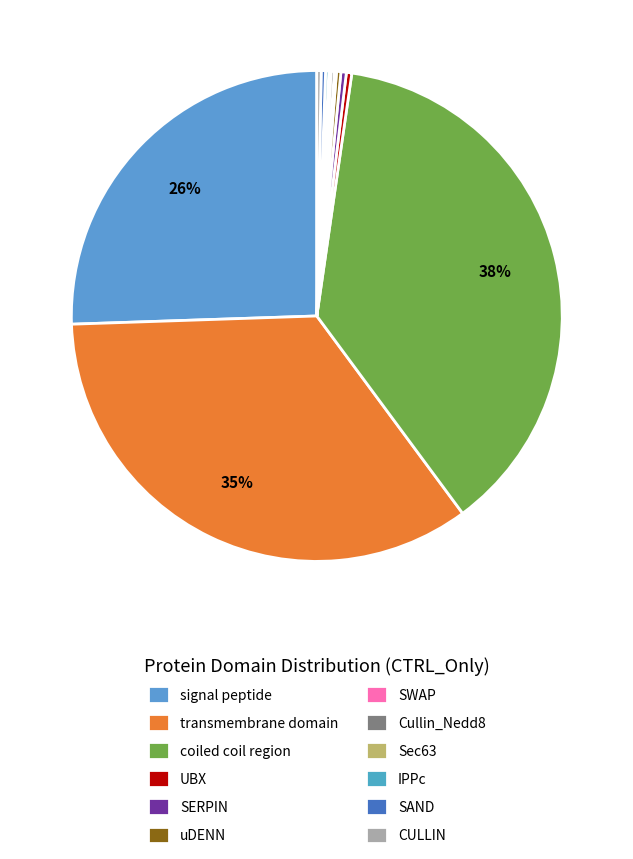

How many segments does this pie chart have?

12